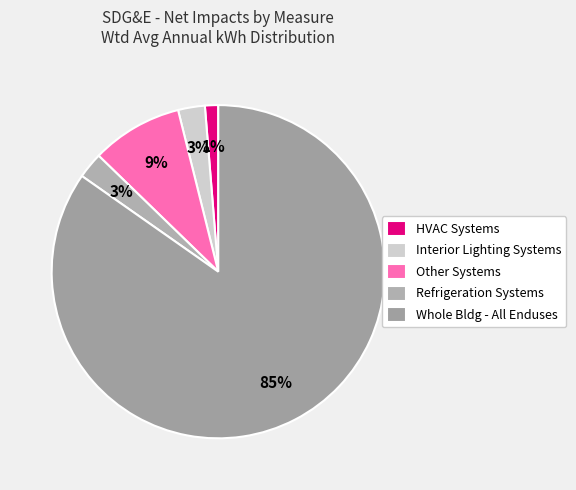

What percentage is the Other Systems slice, to the nearest percent?

9%